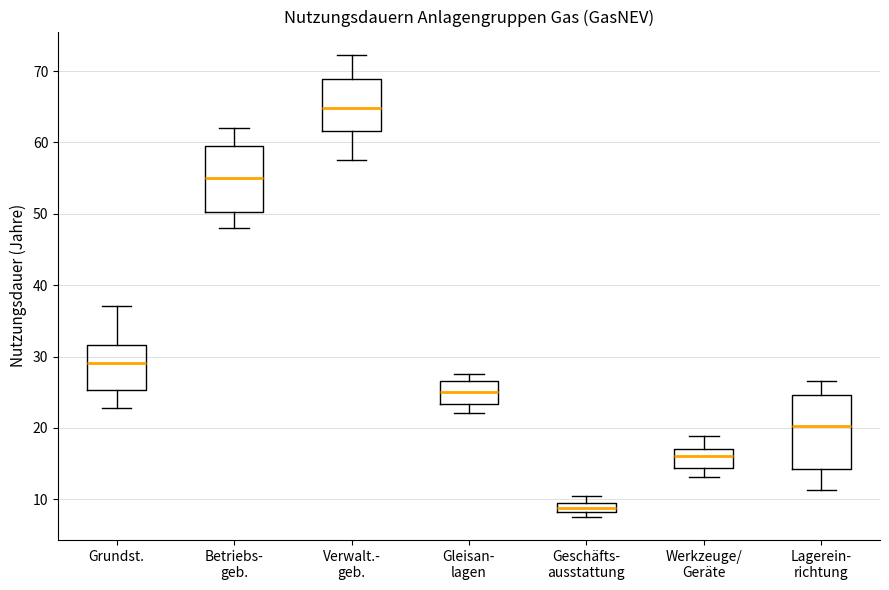

Where is the upper edge of the box for Geschäfts- ausstattung on the y-axis? The values are not printed on the chart, so give them approximately, as read against the axis.

10